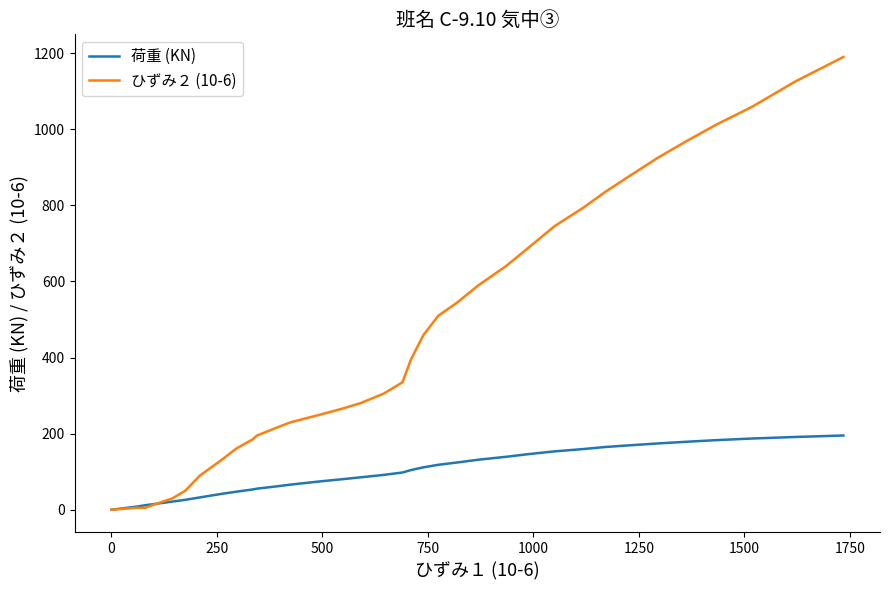

Which series ends up on top after the final intersection of 荷重 (KN) and ひずみ２ (10-6)?

ひずみ２ (10-6)